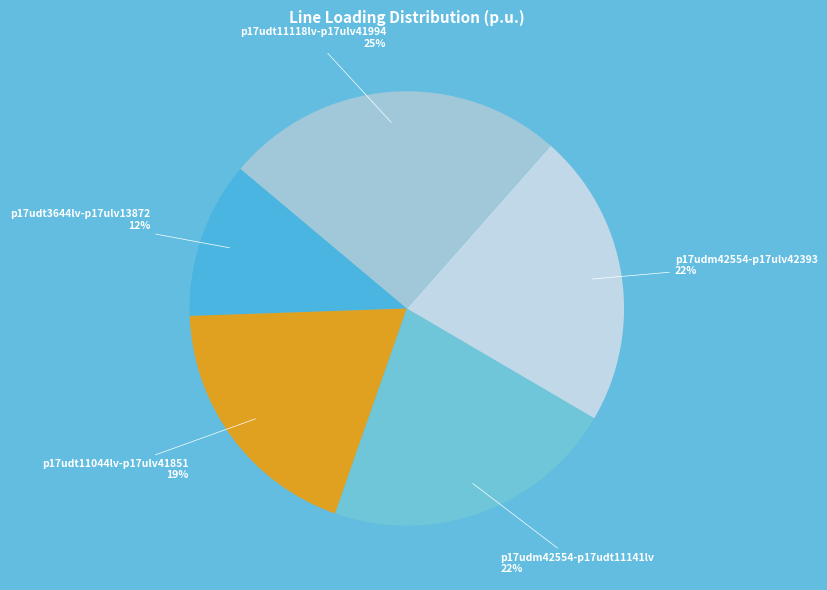

Which category has the smallest portion of the pie?

p17udt3644lv-p17ulv13872